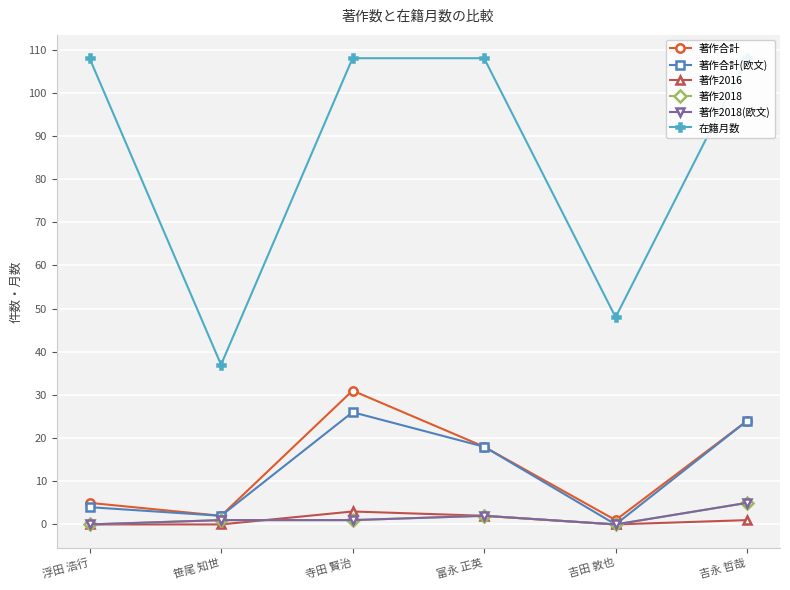

Between 浮田 浩行 and 吉永 哲哉, which series saw the biggest shift?

著作合計(欧文)